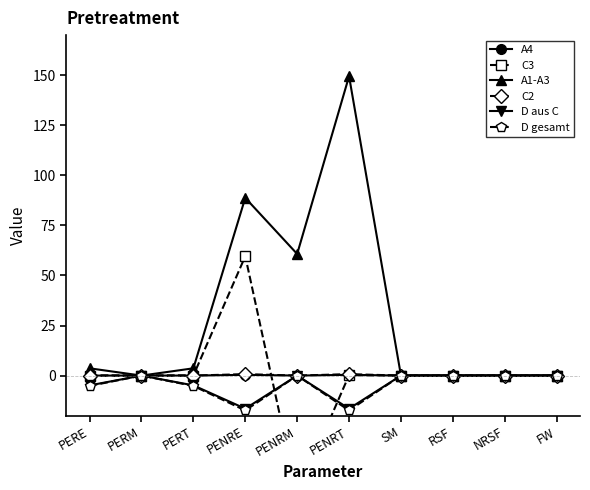

Is the value of D gesamt at SM greater than the value of C2 at NRSF?

No